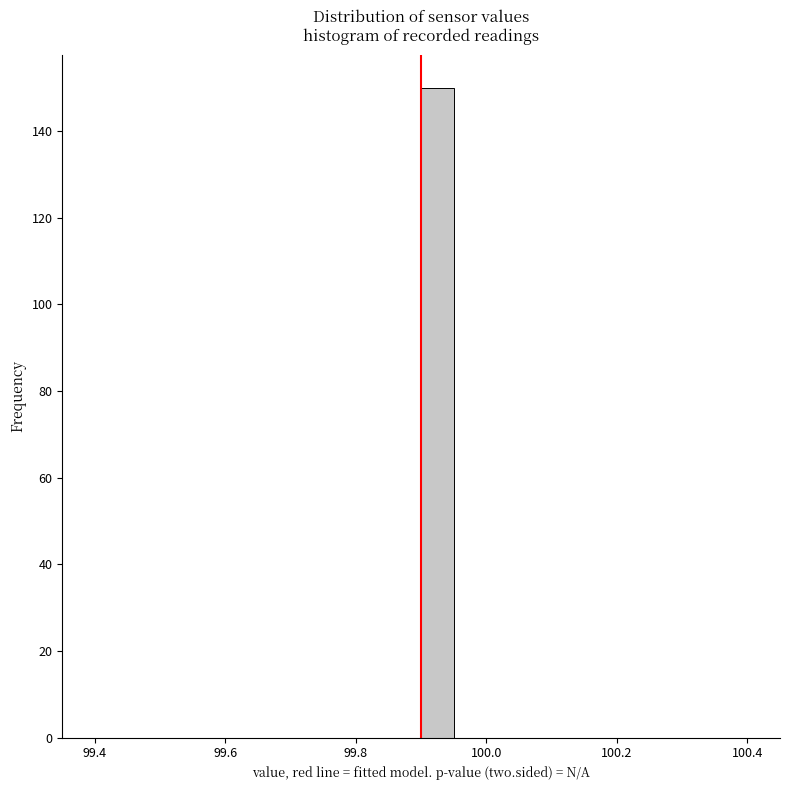

Read against the x-axis, roughly where is the centre of the tallest bar?

99.92